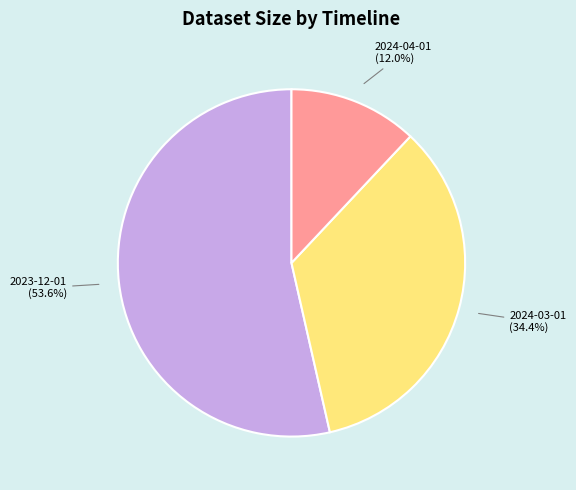

To the nearest percent, what is the average slice percentage?

33%